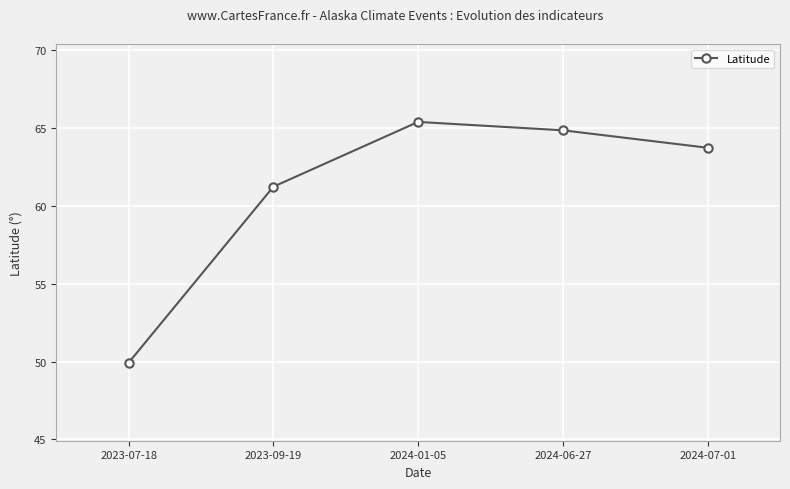

Reading right to left, list all the values displayed in this chart.

63.7	64.8	65.4	61.2	49.9